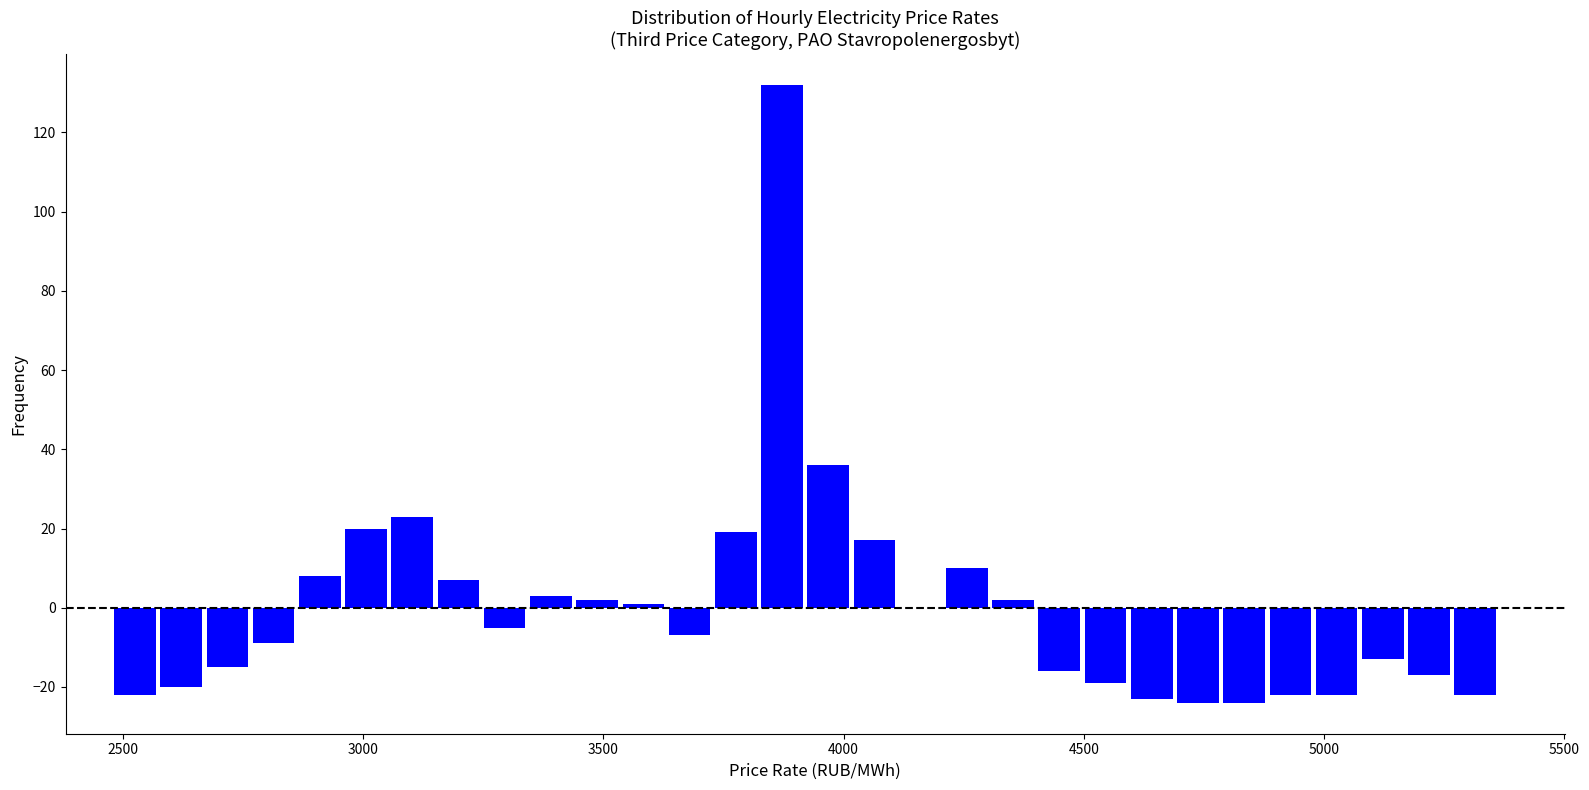

Read against the x-axis, roughly where is the centre of the tallest bar?

3850